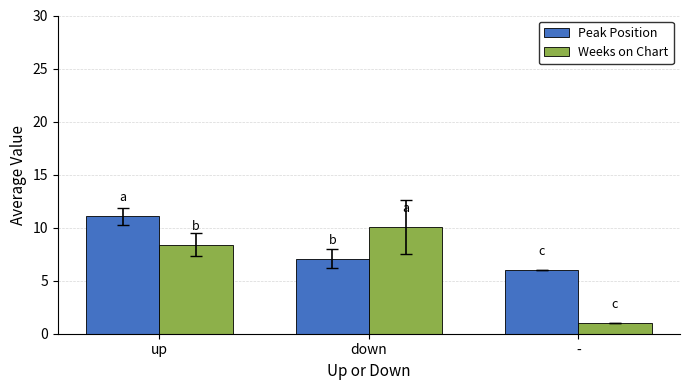

Reading left to right, list all the values displayed in this chart.

Peak Position: 11.1	7.1	6.0
Weeks on Chart: 8.4	10.1	1.0